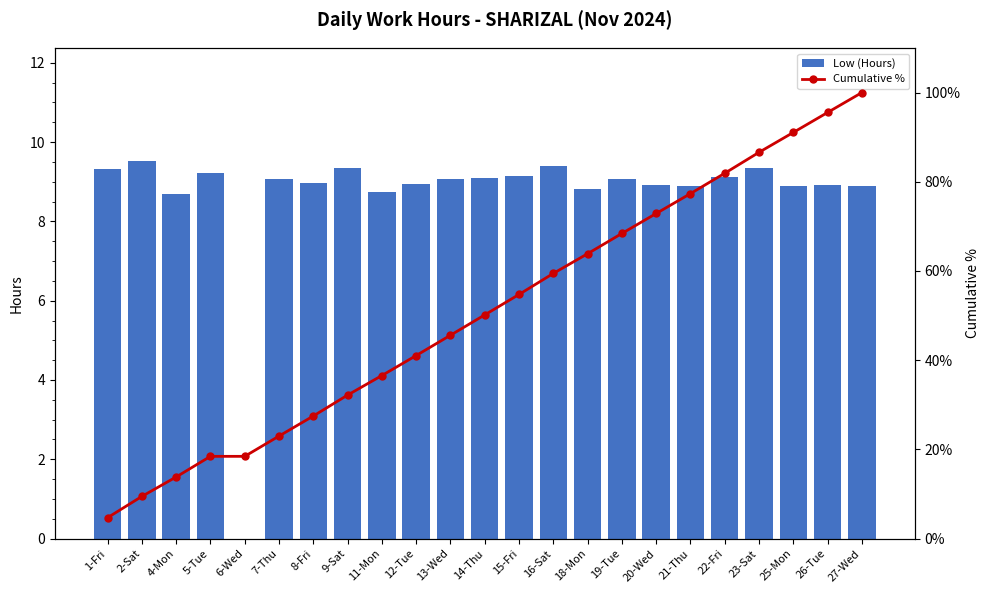

Is the value of Cumulative % at 23-Sat greater than the value of Low (Hours) at 8-Fri?

Yes